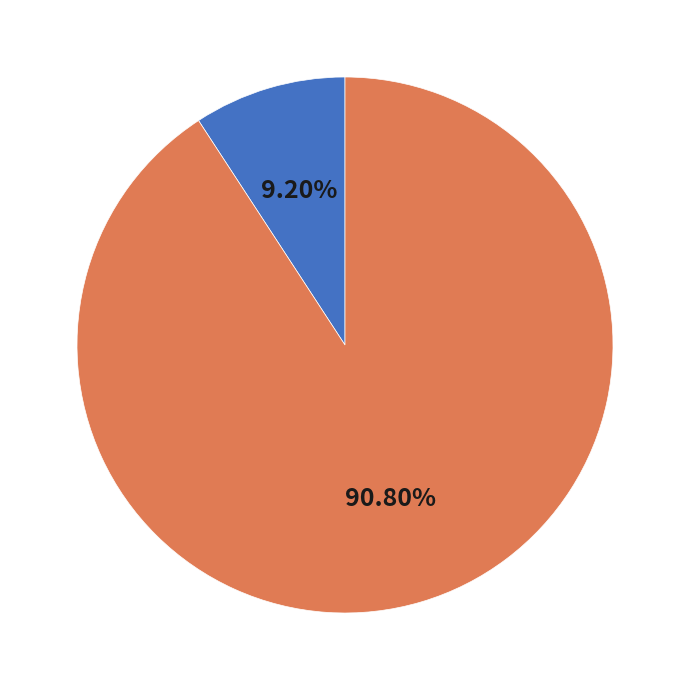

Which category accounts for the majority?

雑誌計